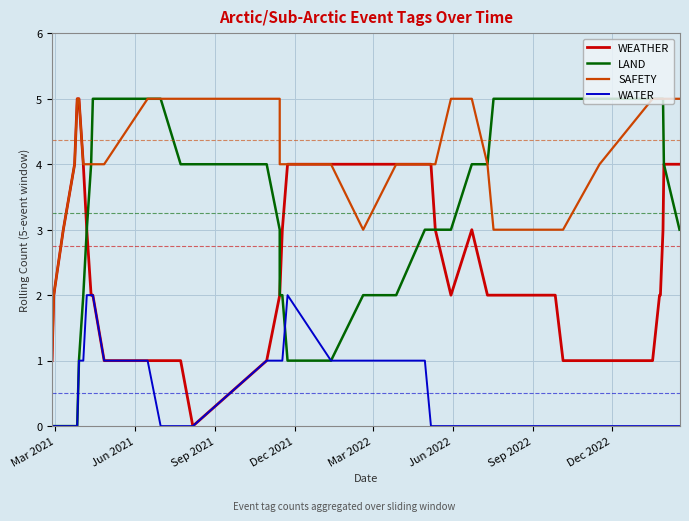

What is the difference between the second highest and minimum values in the SAFETY series?

4